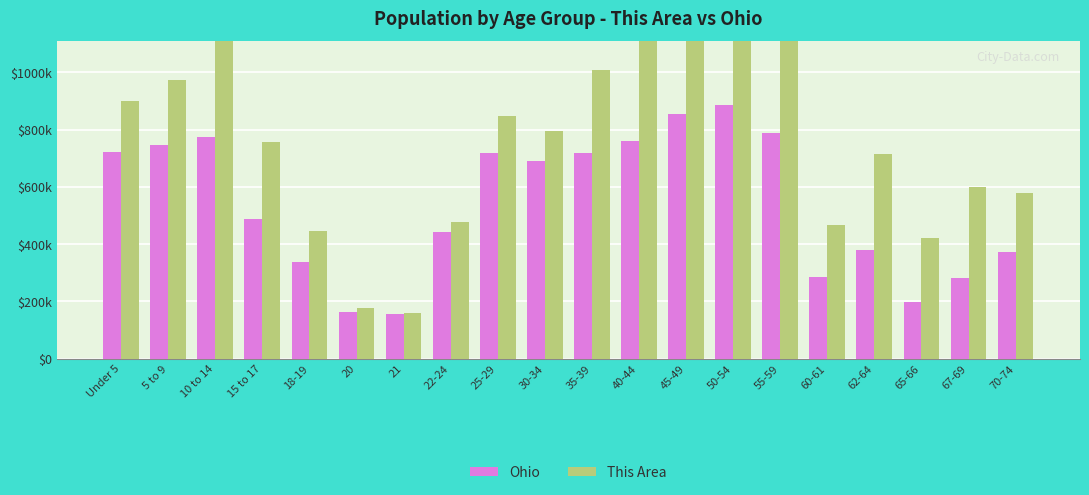

What is the value of the This Area bar at the 17th from the left?

714000